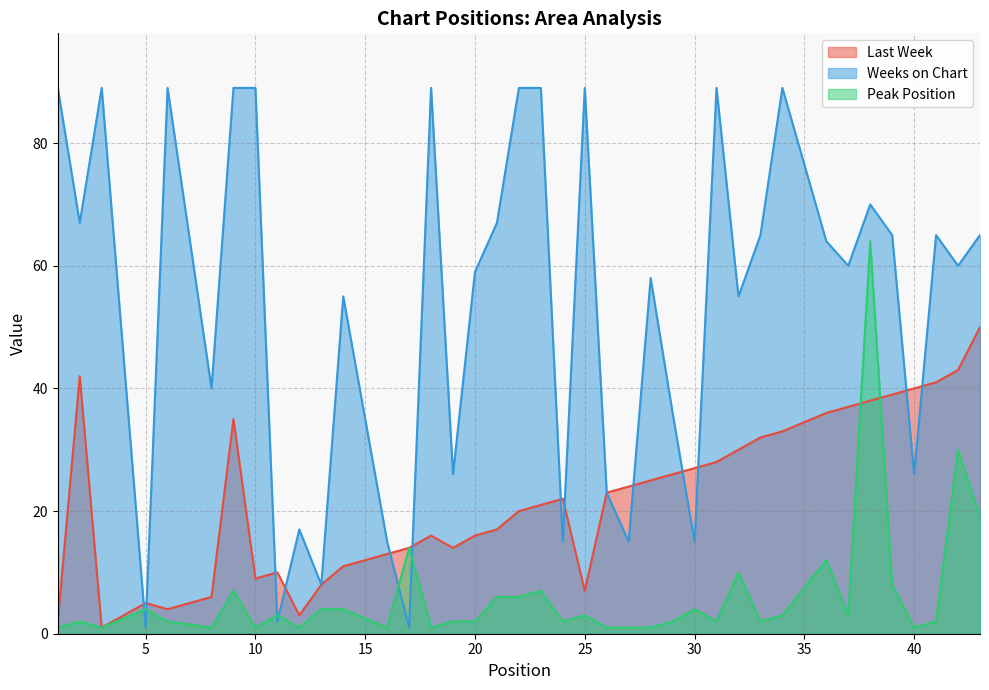

What is the difference between the maximum and minimum values in the Weeks on Chart series?

88